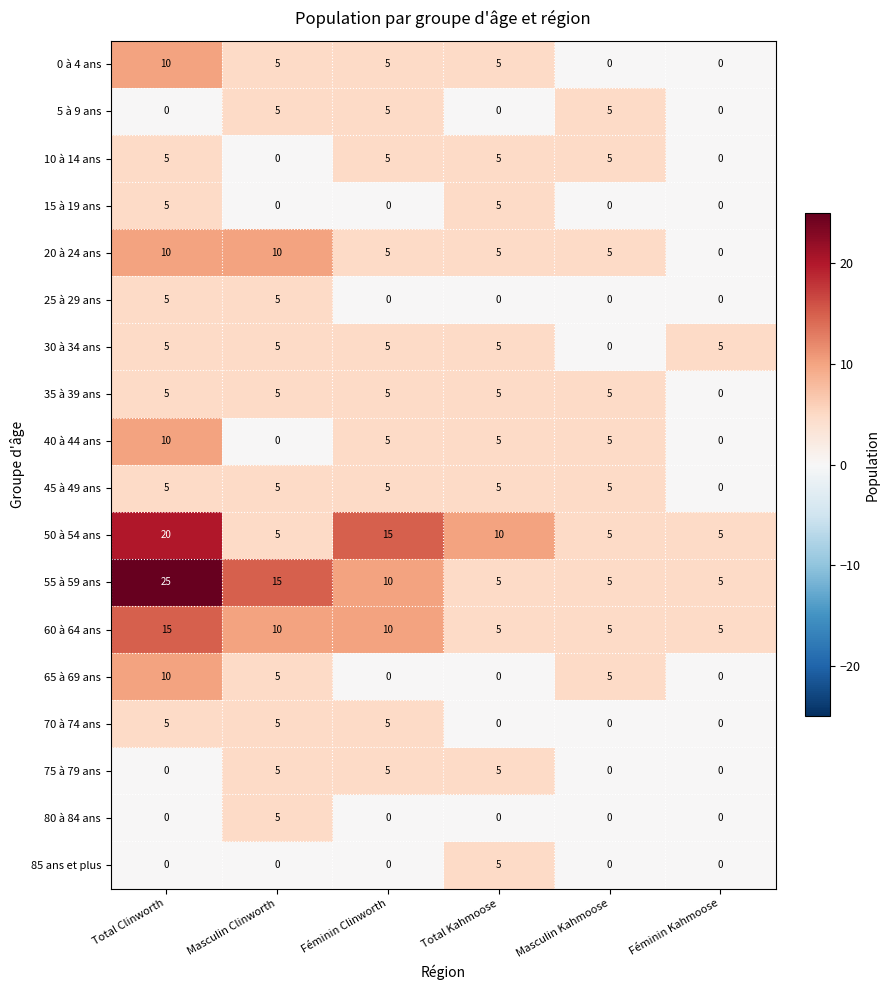

What is the total value across all series at Total Kahmoose?

70